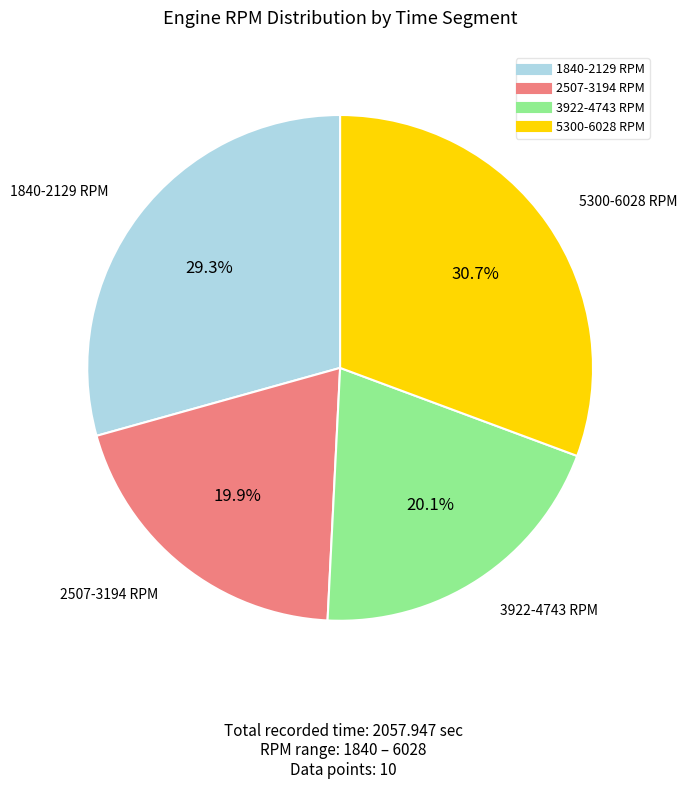

Is there a majority slice in this chart?

No